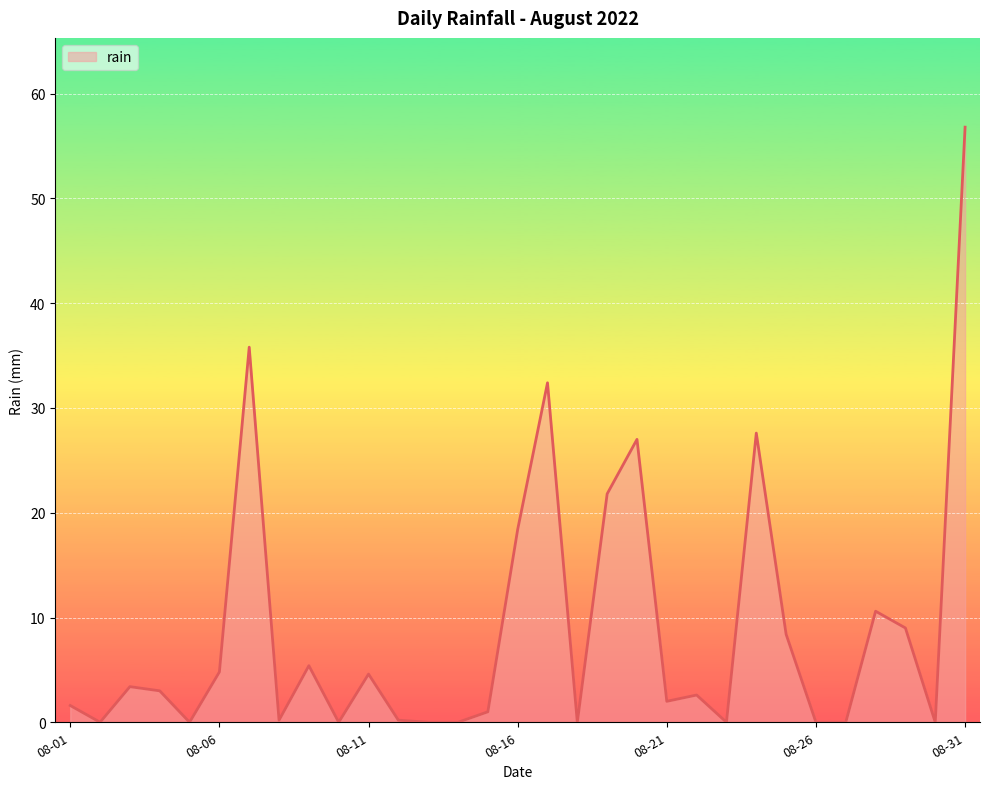

Which label corresponds to the largest value in the chart?

08-31